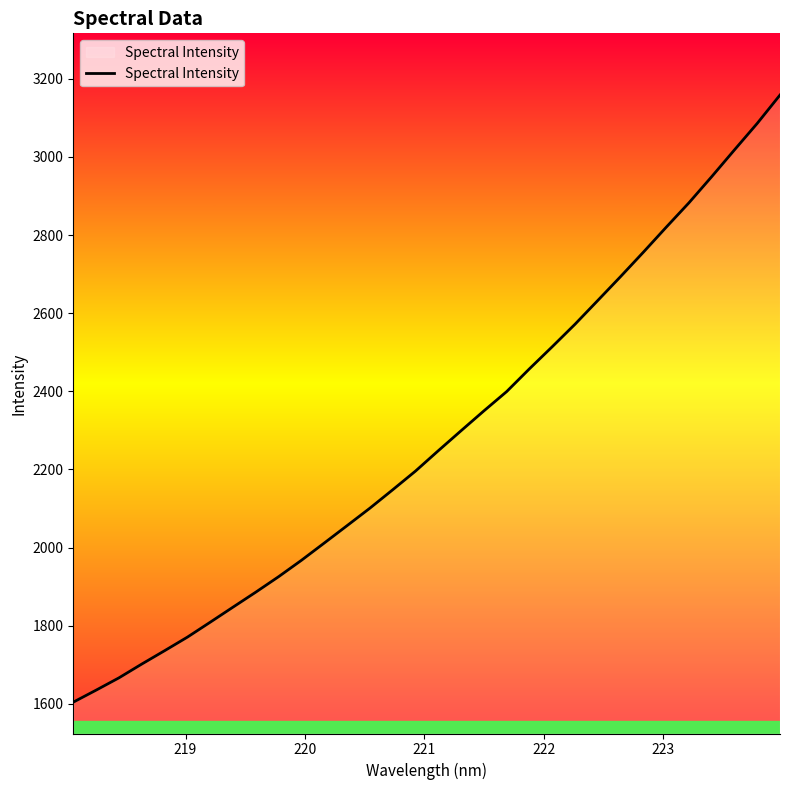

What is the maximum value shown in the chart?

3158.6